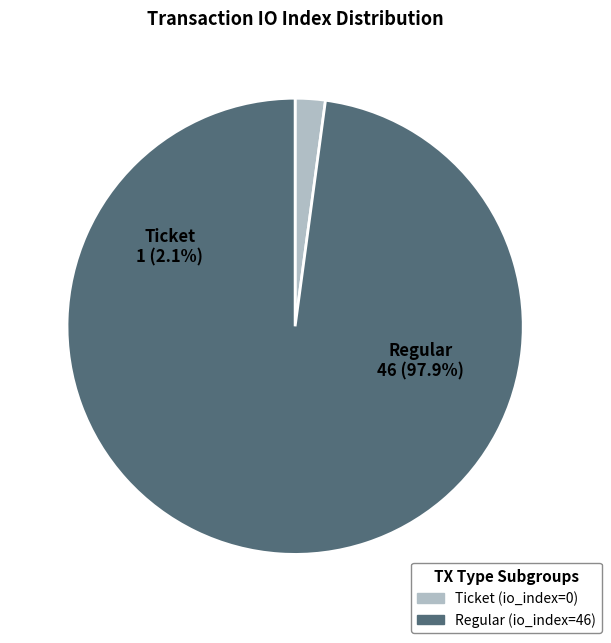

What is the smallest slice in the pie chart?

Ticket (io_index=0)